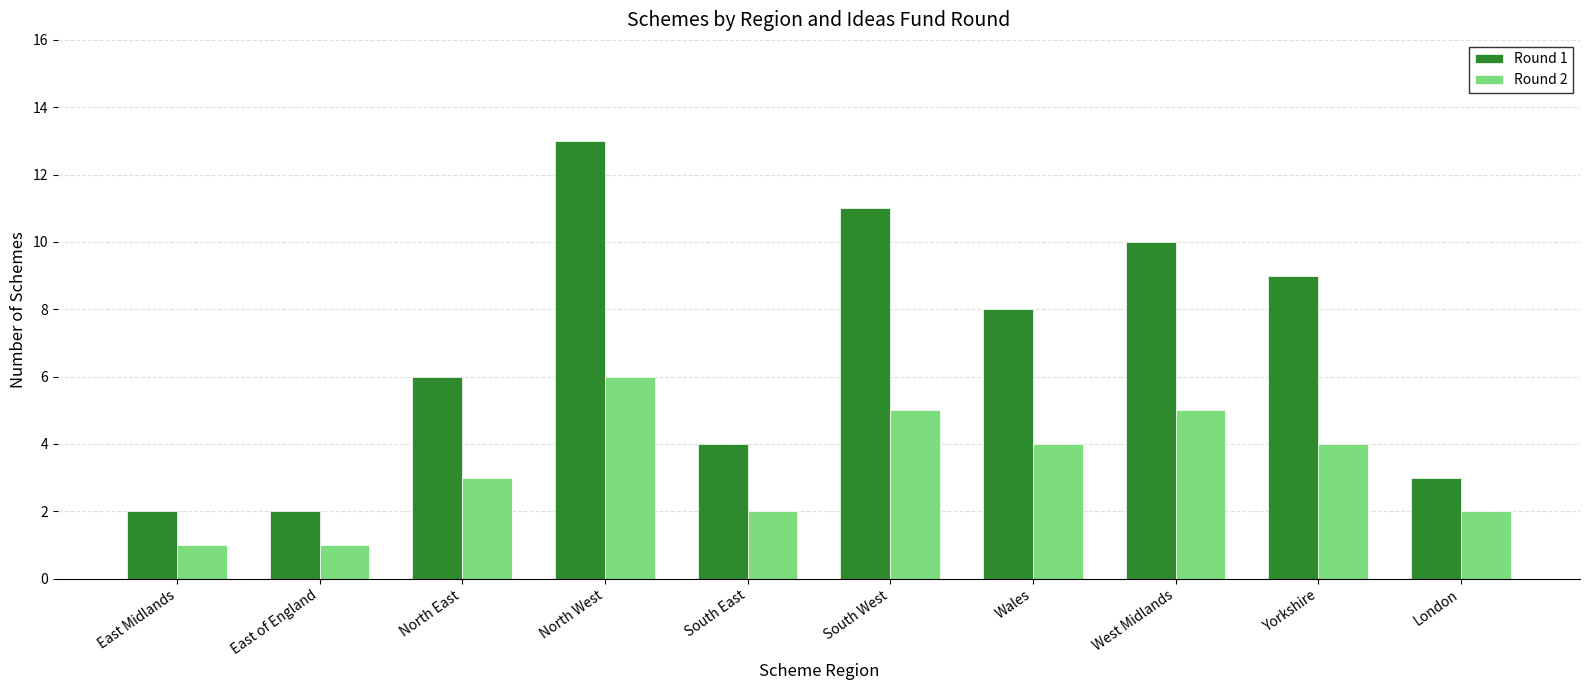

What is the average value of the Round 1 series?

7